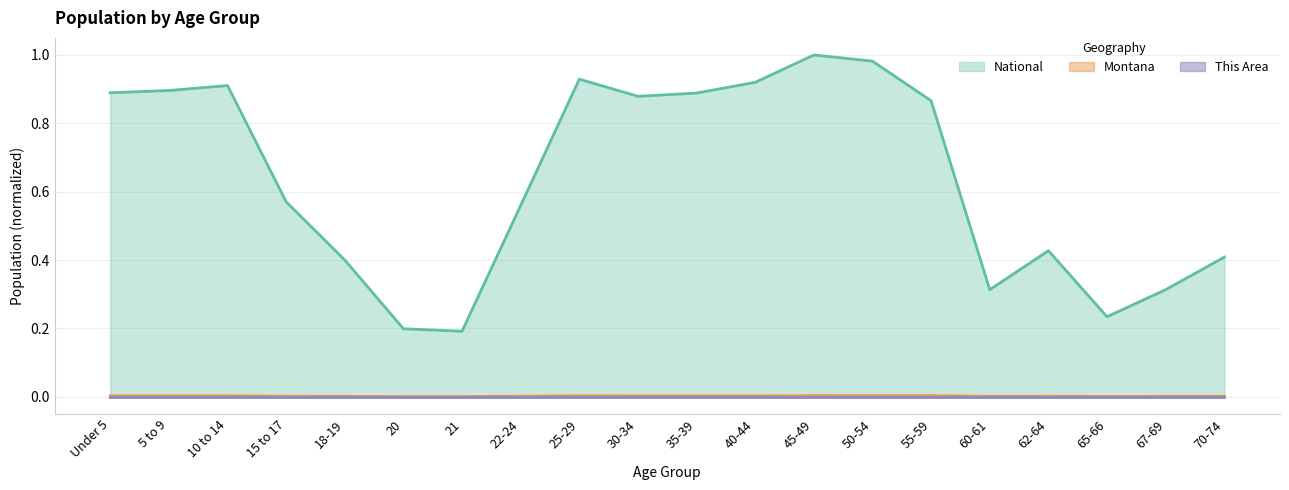

Is the value of Montana at 70-74 greater than the value of National at 45-49?

No